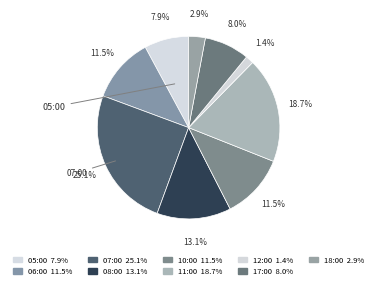

To the nearest percent, what portion does 05:00 represent?

8%